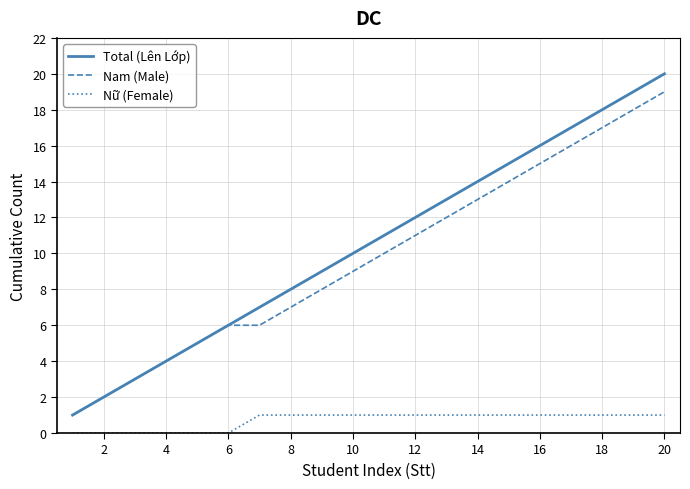

Which series has the largest range (max minus min)?

Total (Lên Lớp)